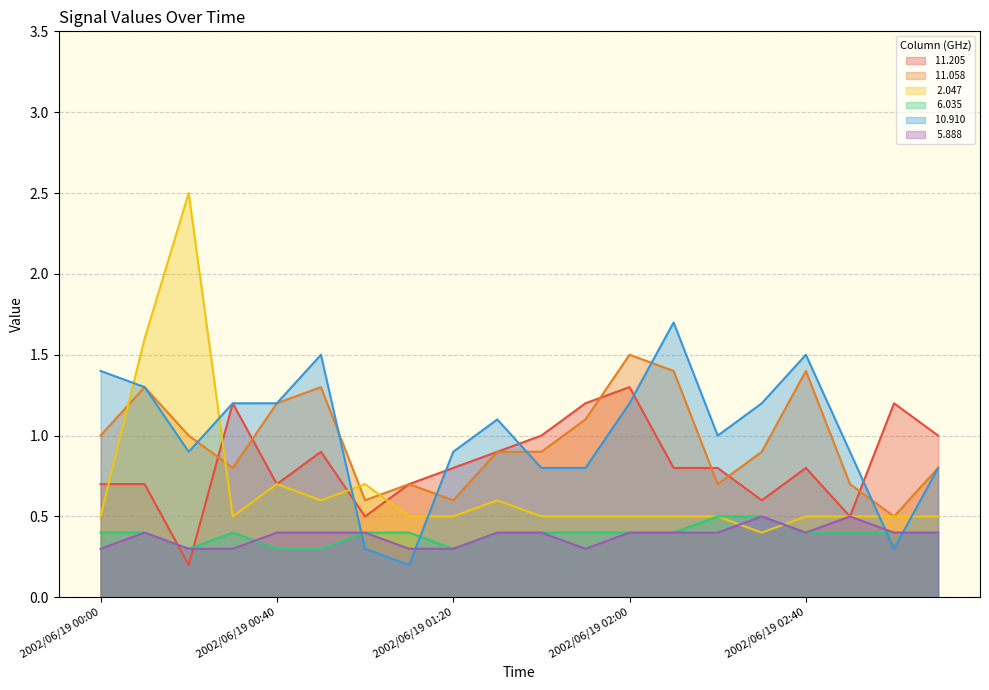

Does the chart display data point markers on the line(s)?

No